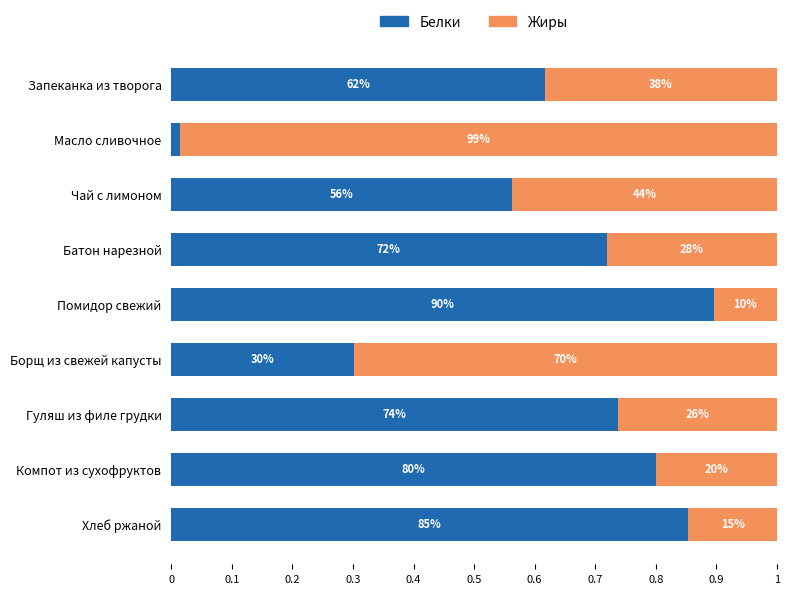

How many bars are there in each group?

2